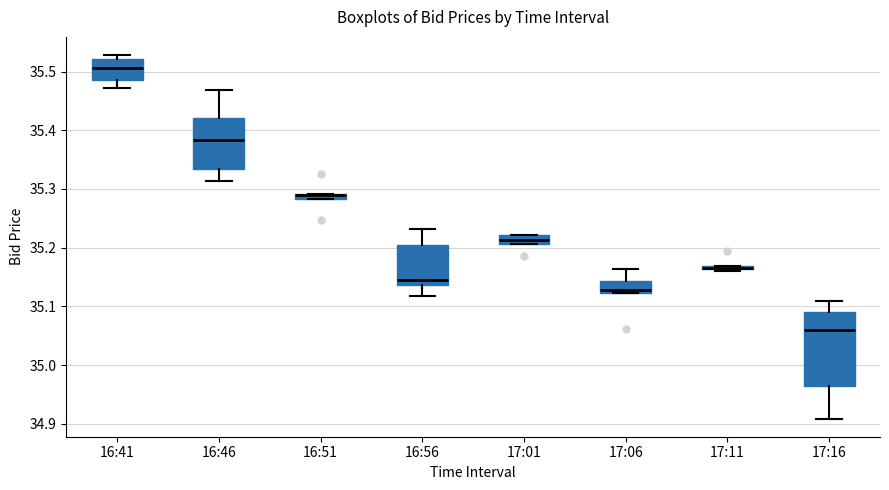

Where does the median line of the box for 16:56 sit on the y-axis? The values are not printed on the chart, so give them approximately, as read against the axis.

35.15